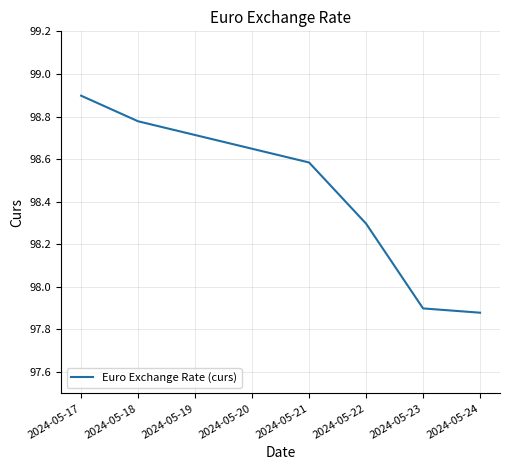

Where is the data nearest to the value 98?

2024-05-23